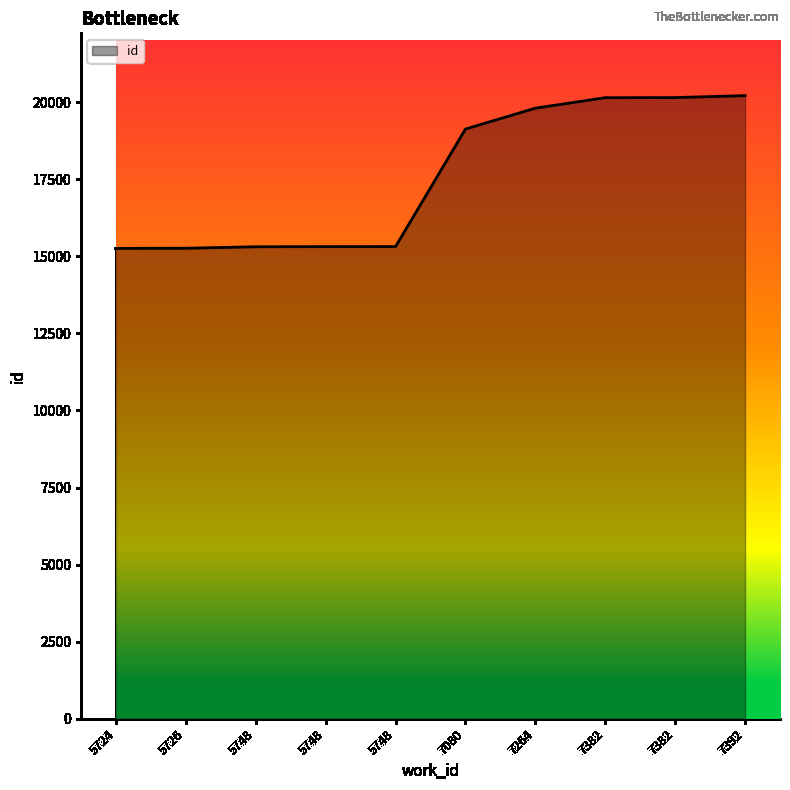

Is it true that the value at 5724 is 25331?

False